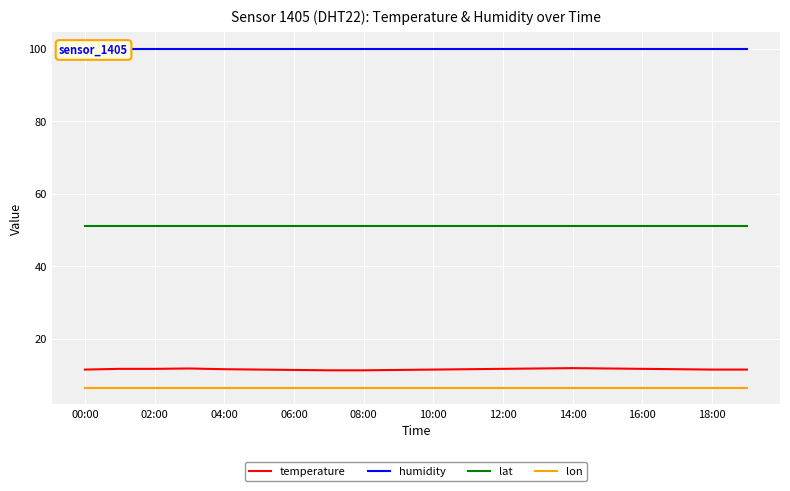

True or false: humidity and lon cross at least once.

False